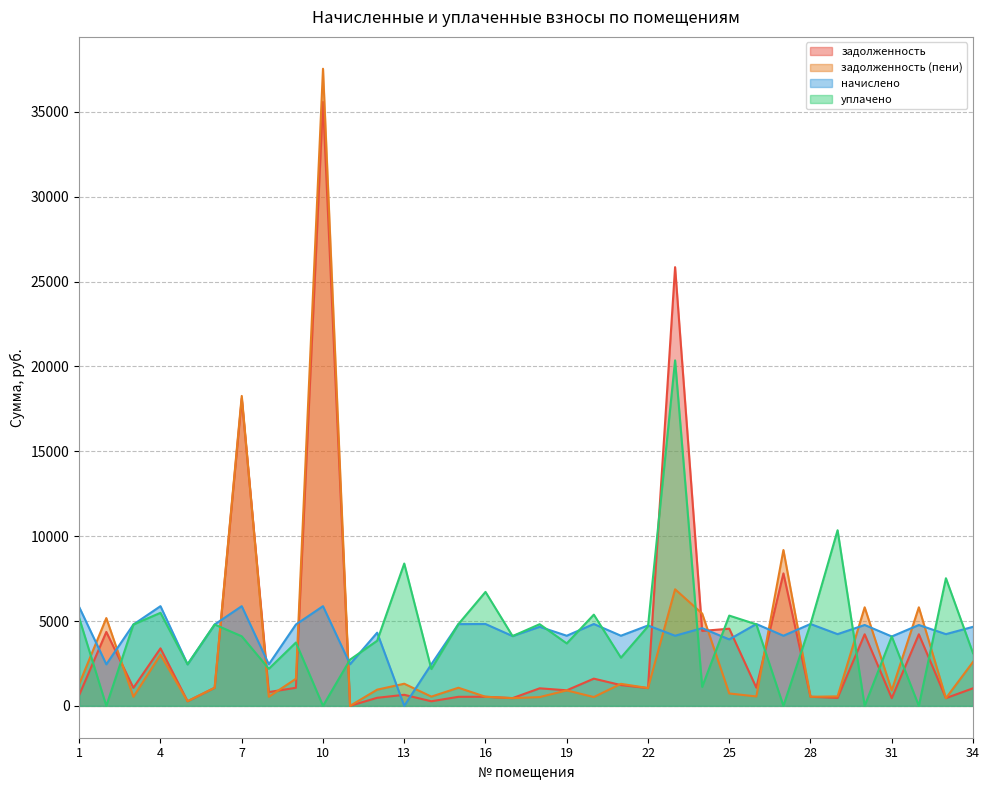

What is the difference between the maximum and minimum values in the задолженность (пени) series?

37540.4